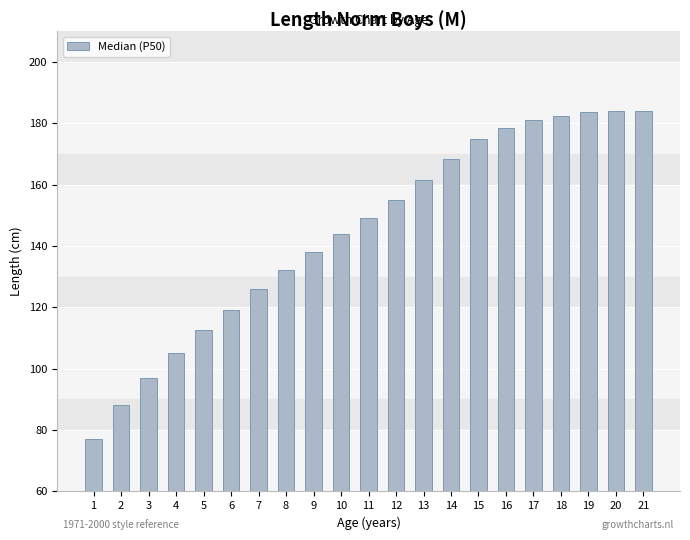

Does the chart contain any negative values?

No